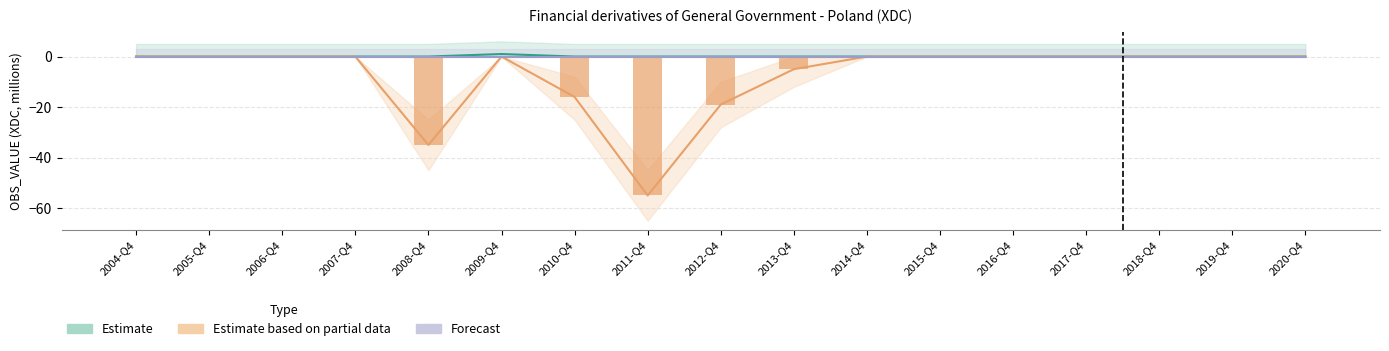

How many values in Estimate based on partial data are below zero?

5